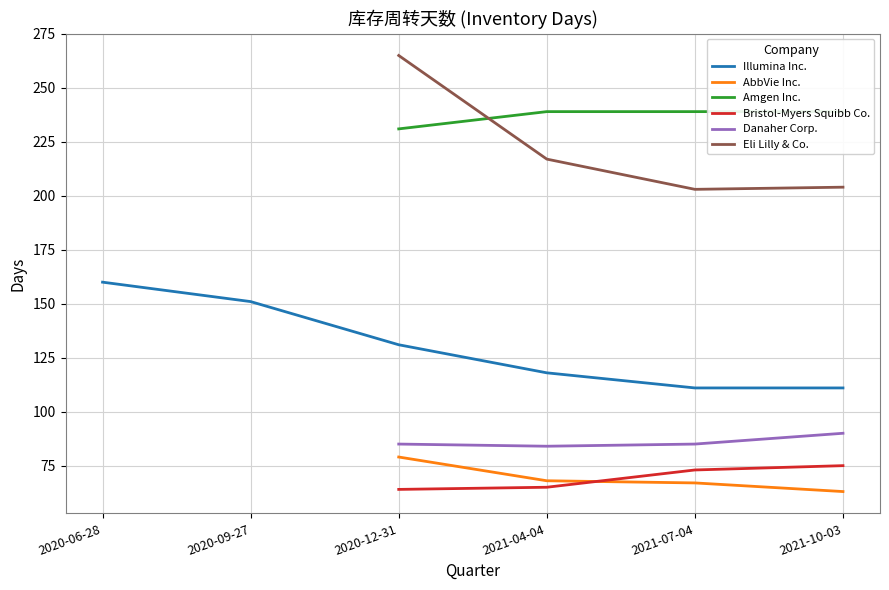

Rank the categories by Bristol-Myers Squibb Co. value from highest to lowest.

2021-10-03, 2021-07-04, 2021-04-04, 2020-12-31, 2020-09-27, 2020-06-28